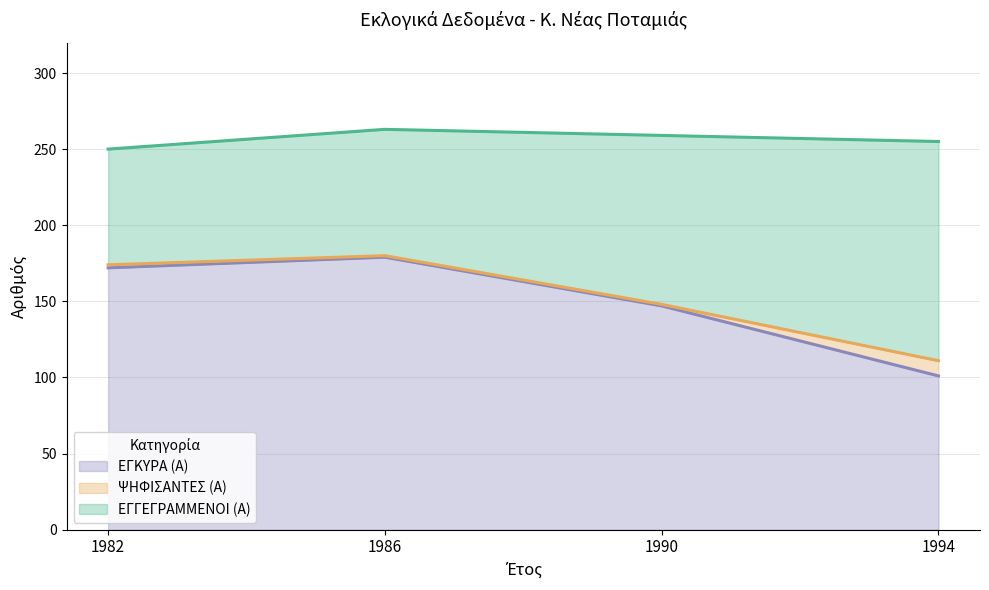

How many categories are shown in the chart?

4